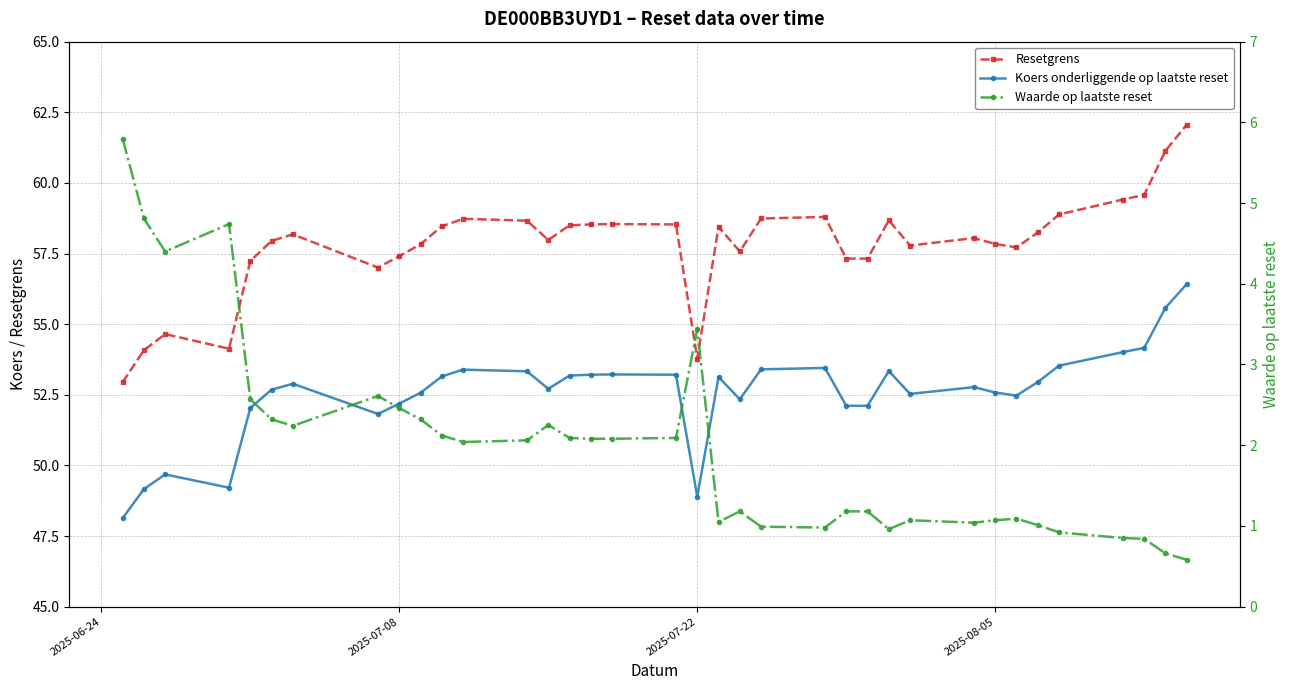

What are all the series names shown in the legend?

Resetgrens, Koers onderliggende op laatste reset, Waarde op laatste reset